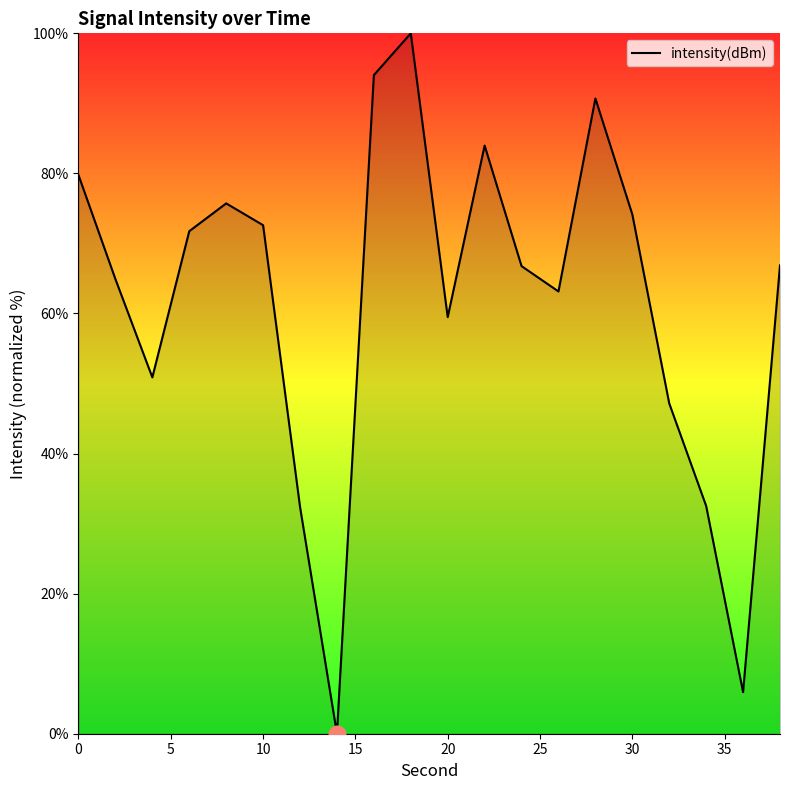

What is the maximum value shown in the chart?

100.0